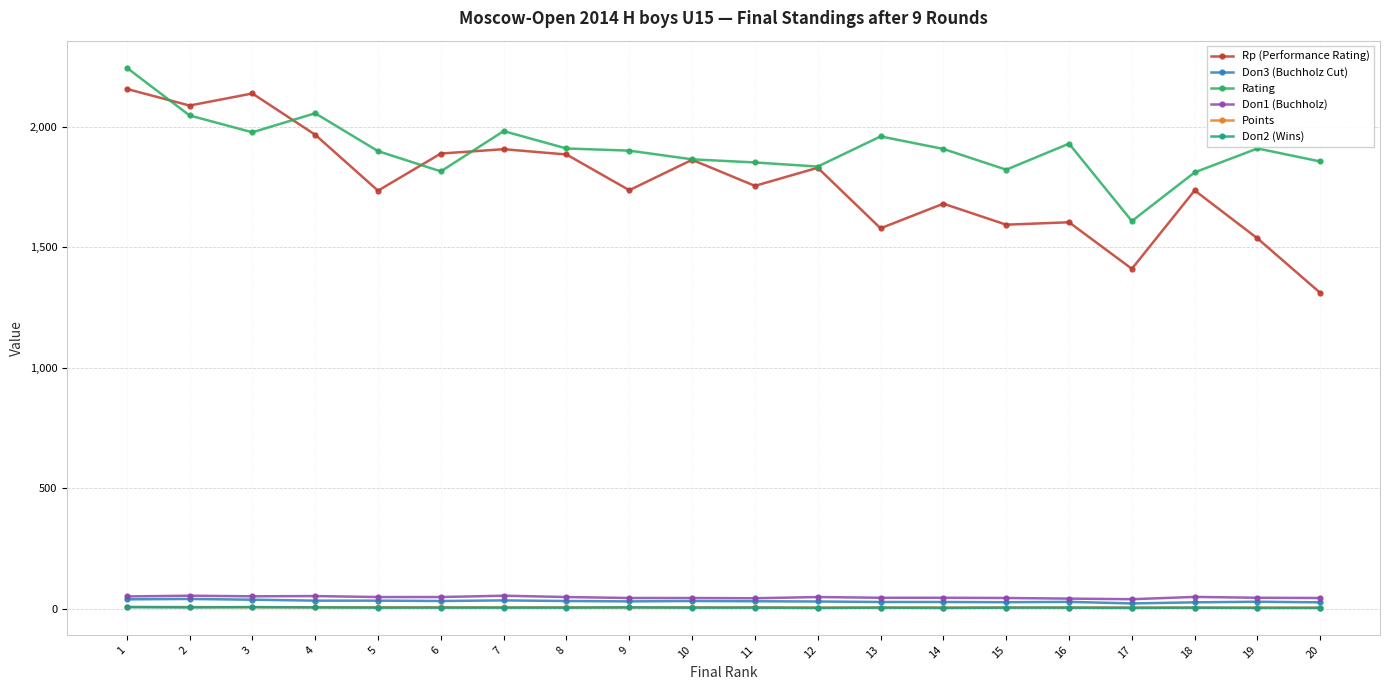

At which label does Rating reach its minimum?

17